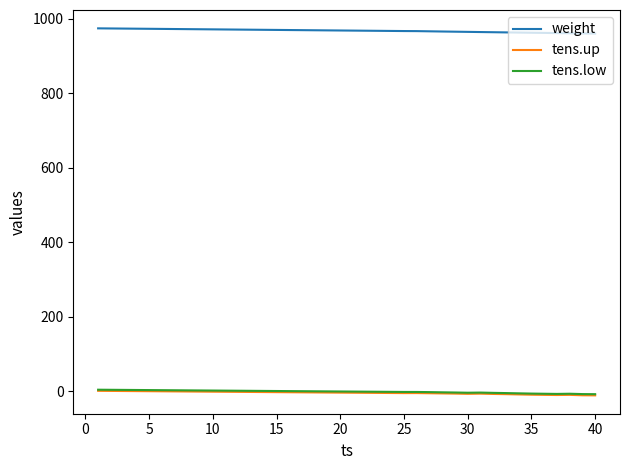

Which series has the largest range (max minus min)?

weight